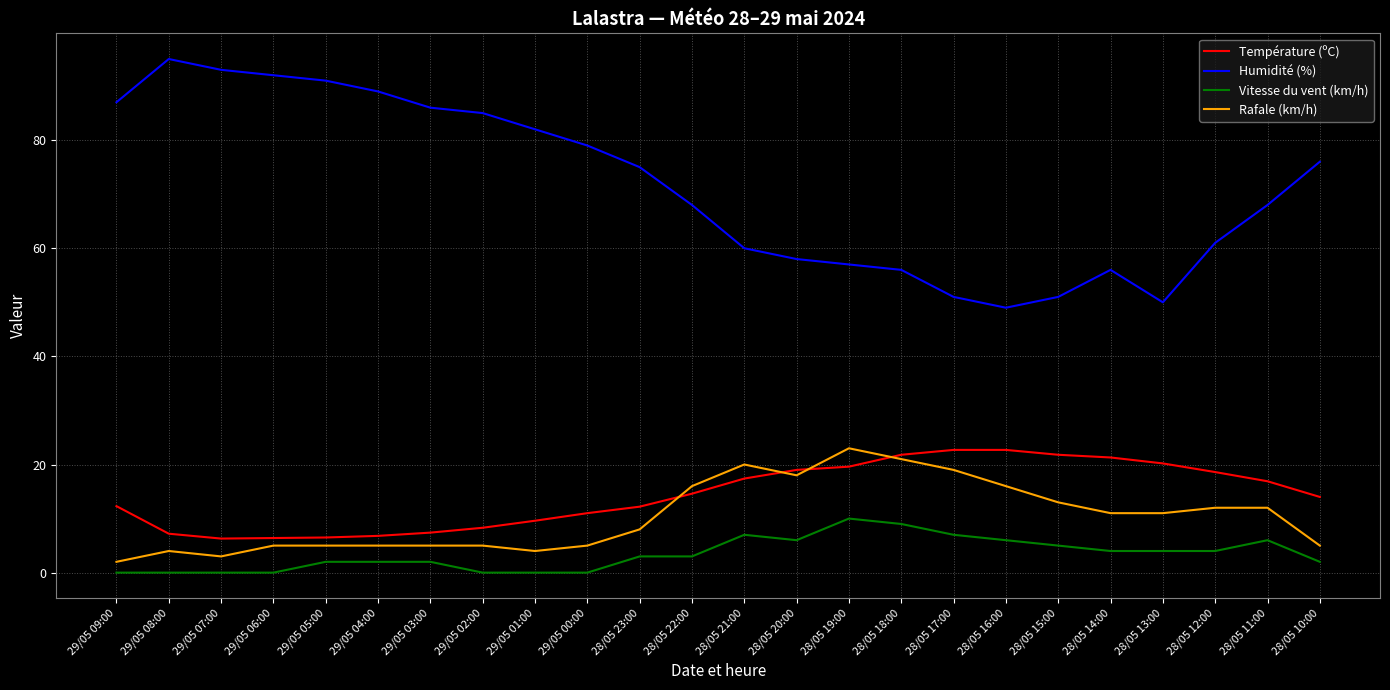

Count the number of categories in the chart.

24